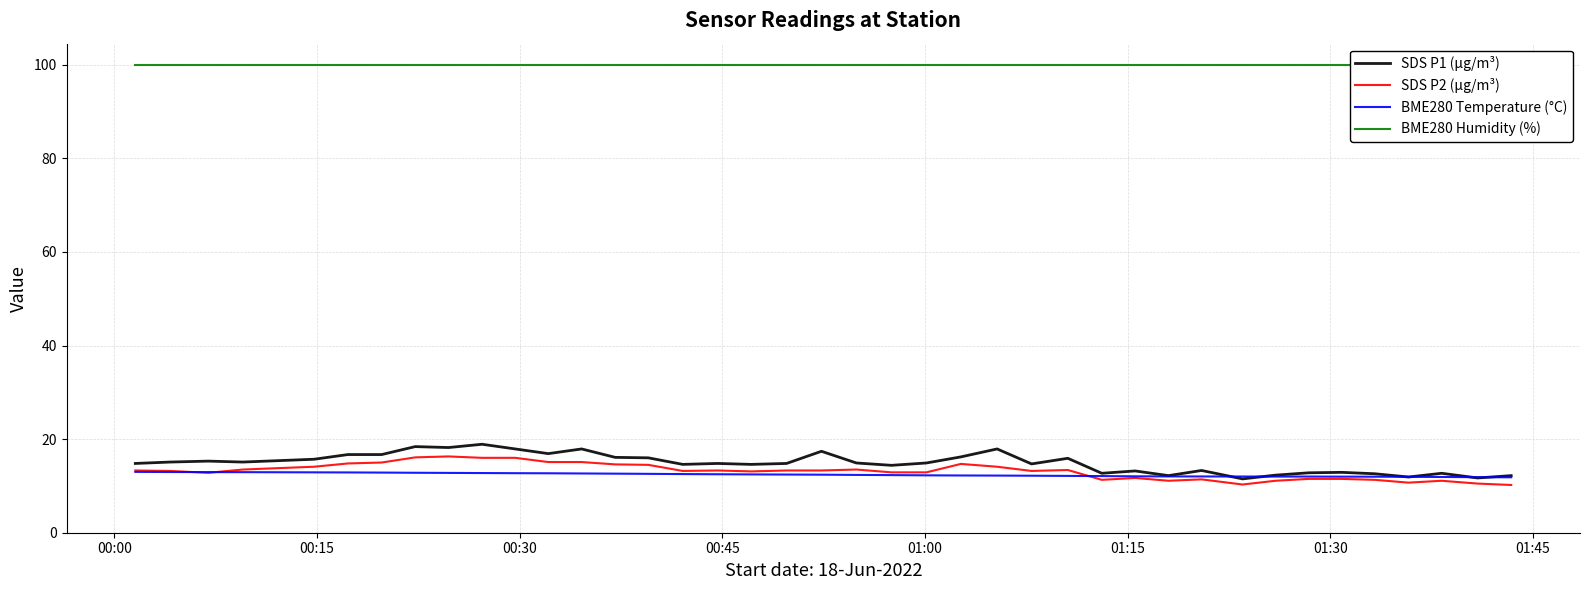

What is the lowest value of the SDS P2 (µg/m³) series?

10.2